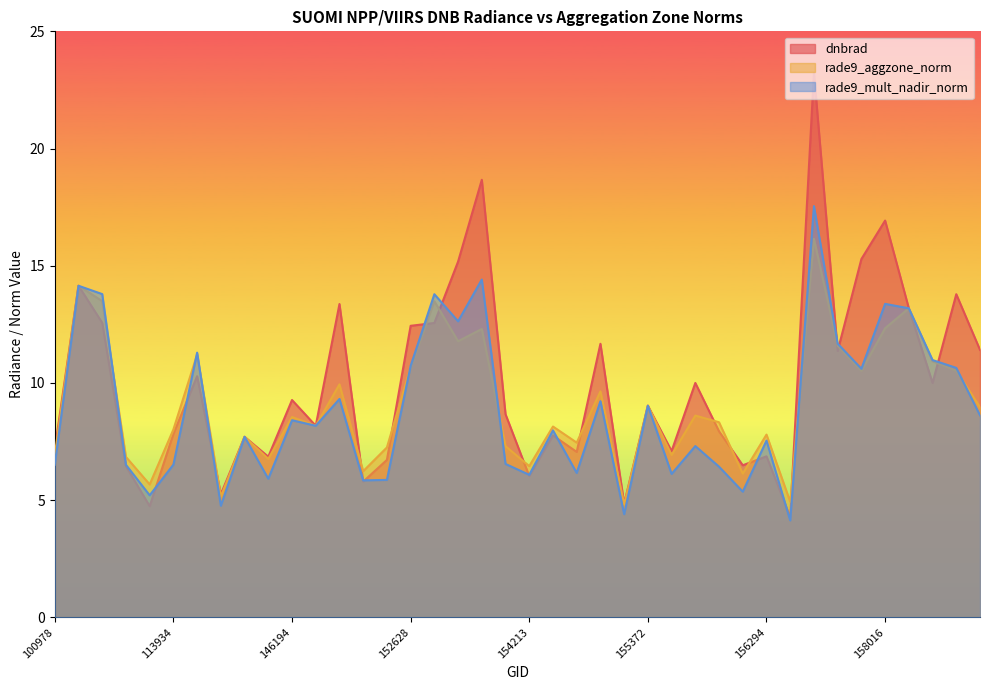

Which category has the highest value across all series?

157034